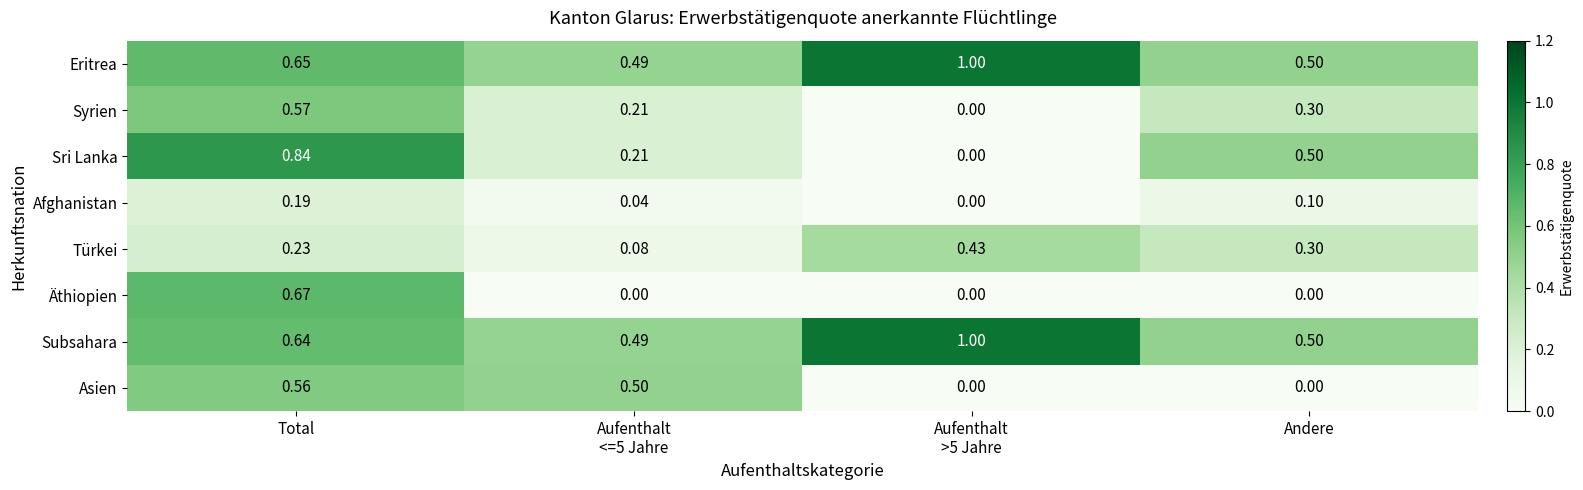

At how many categories does at least one series exceed 0?

4